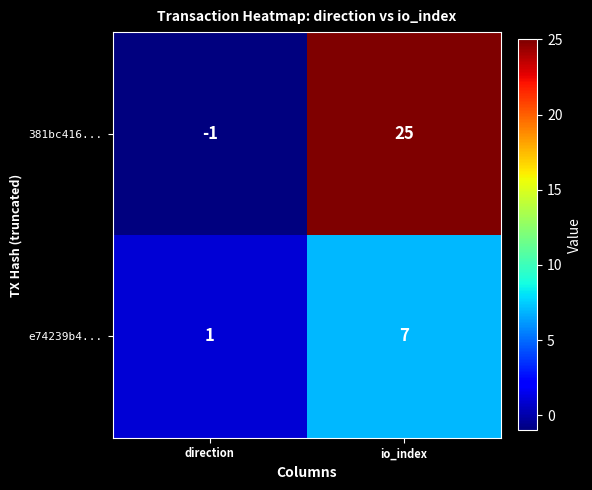

At which label is 381bc416... closest to 12?

direction